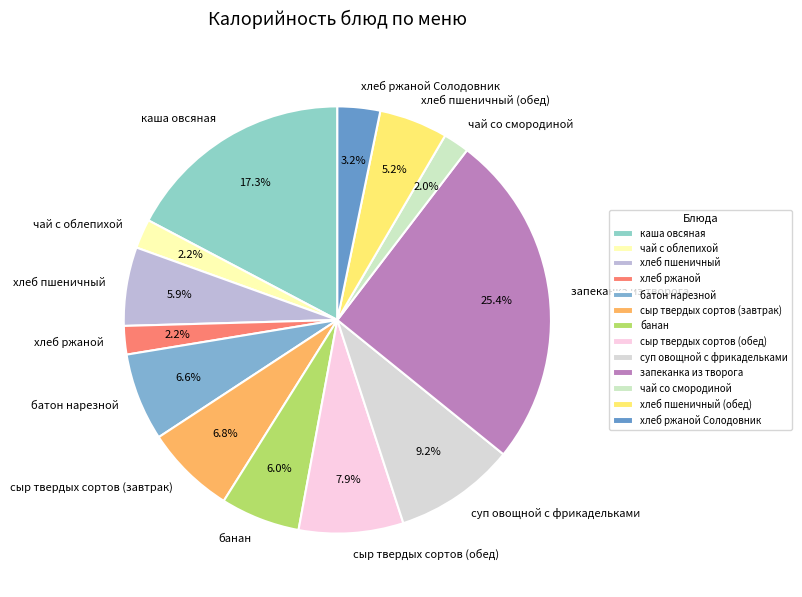

How many segments does this pie chart have?

13